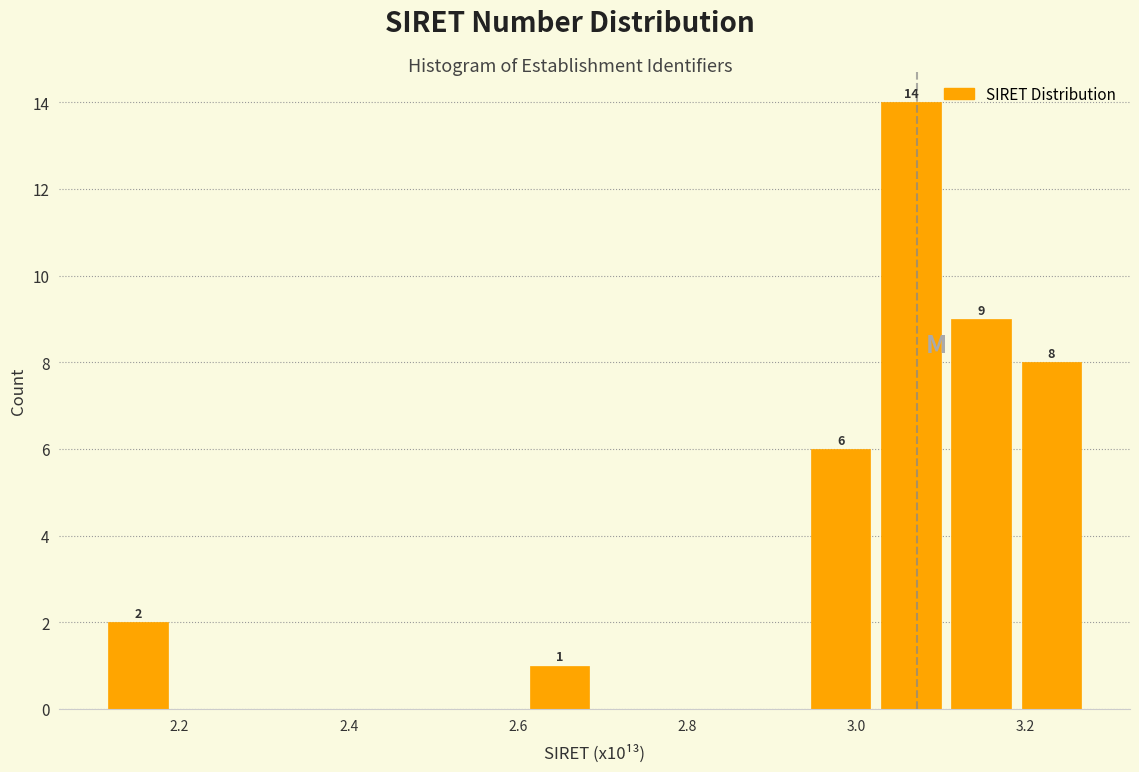

Over which range of the x-axis is the bar tallest?

3.02 to 3.10